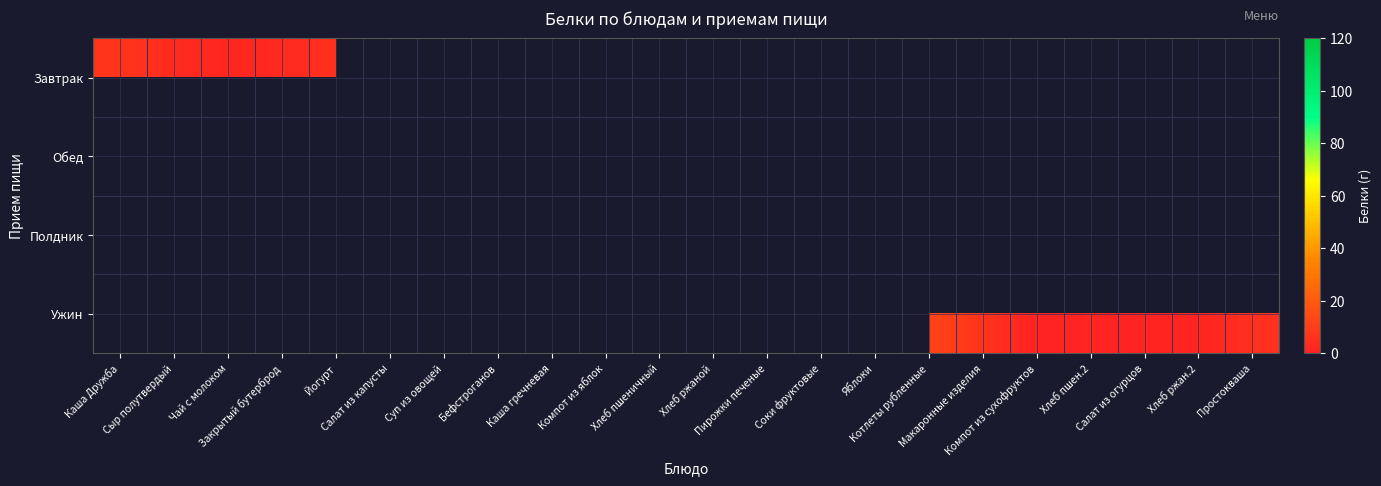

Which category has the lowest value across all series?

Компот из яблок